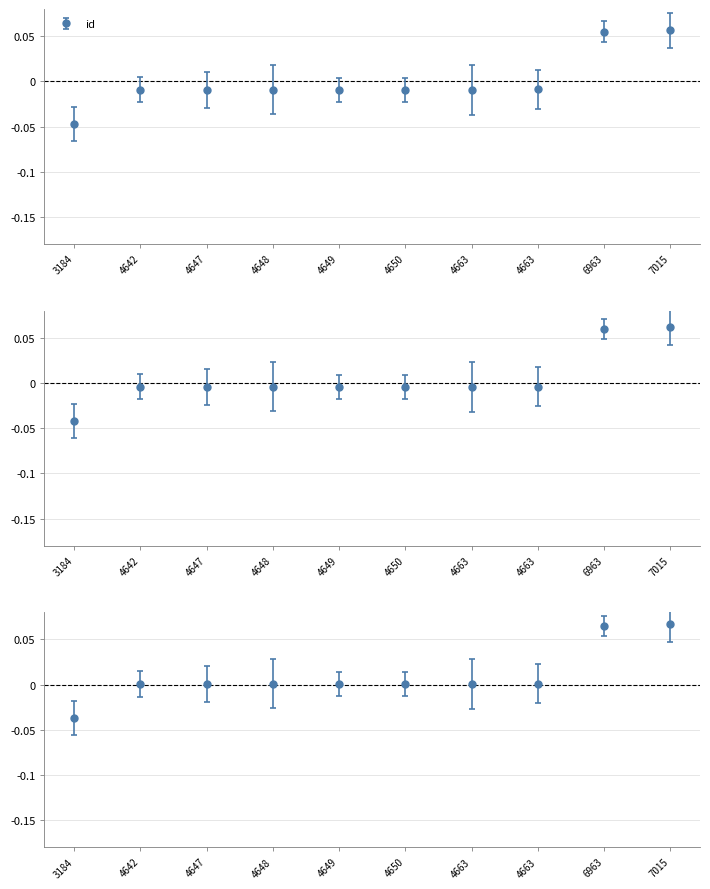

What is the greatest value displayed?

0.1